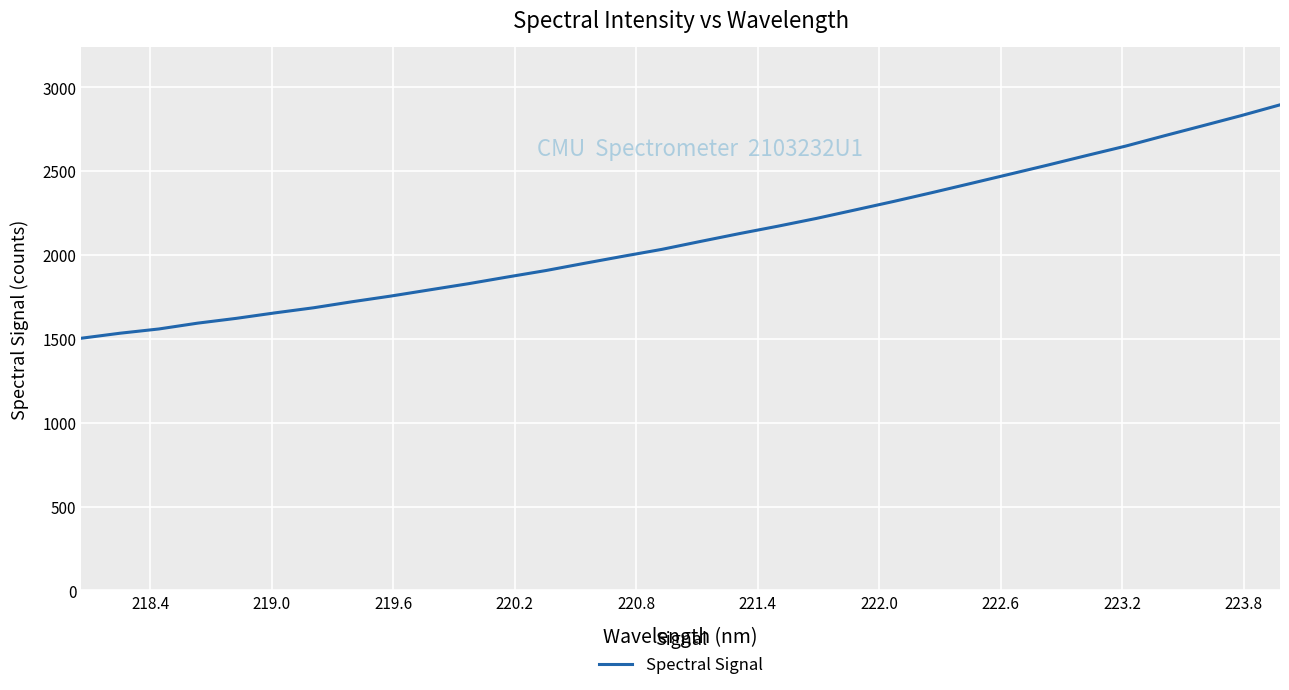

What is the difference between the maximum and minimum values?

1391.2